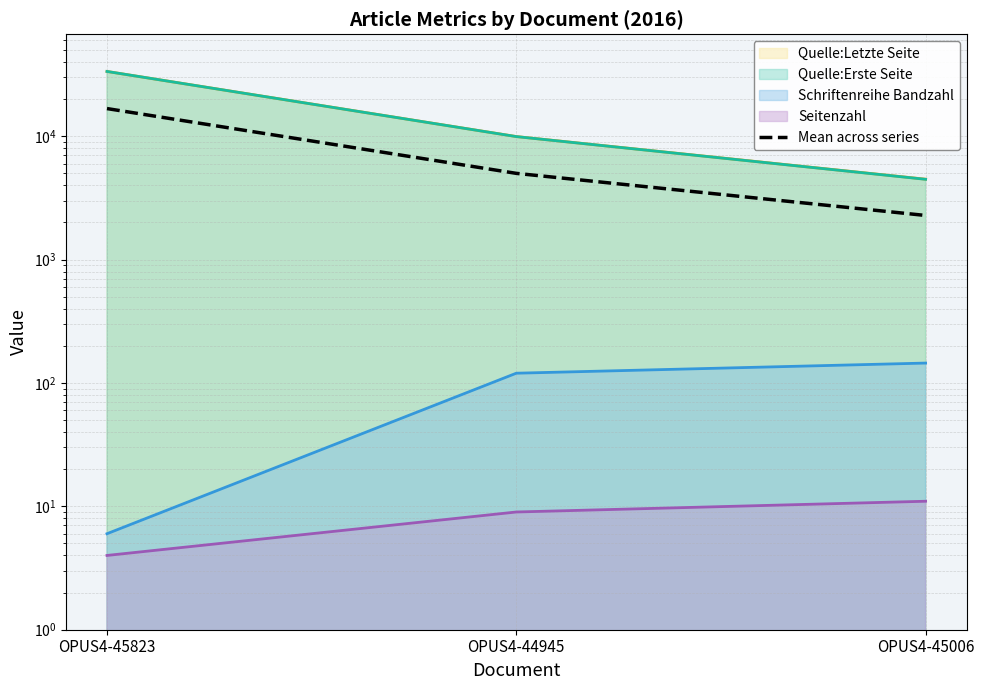

Where does the data first go above 5001?

OPUS4-45823